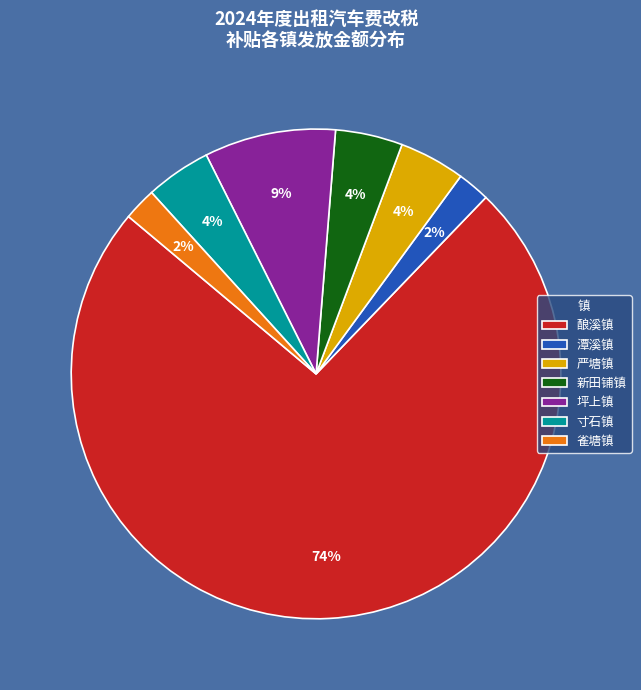

Is there any slice that represents more than half of the pie?

Yes